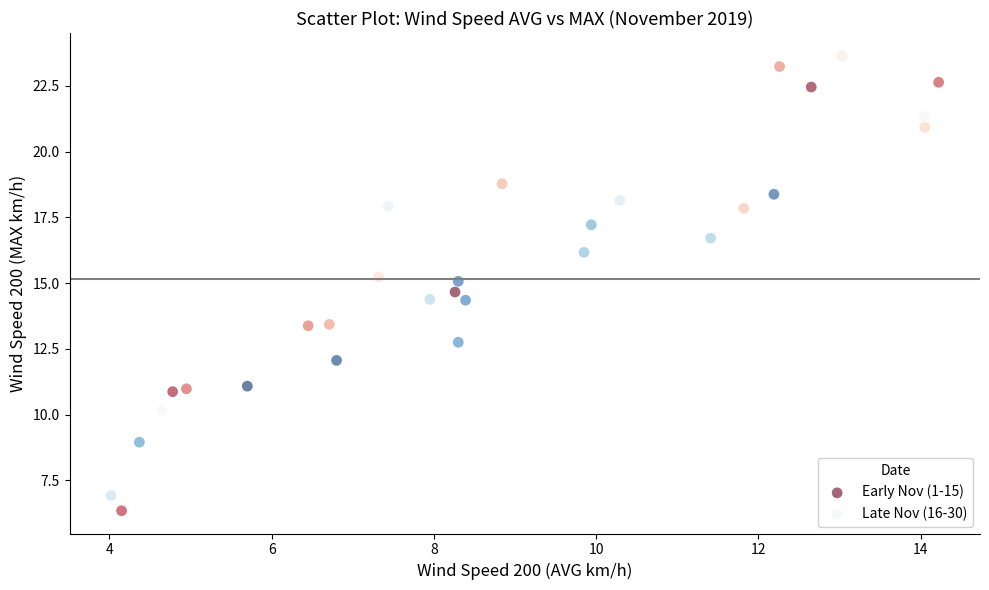

Which series has the largest Y range (max minus min)?

Early Nov (1-15)